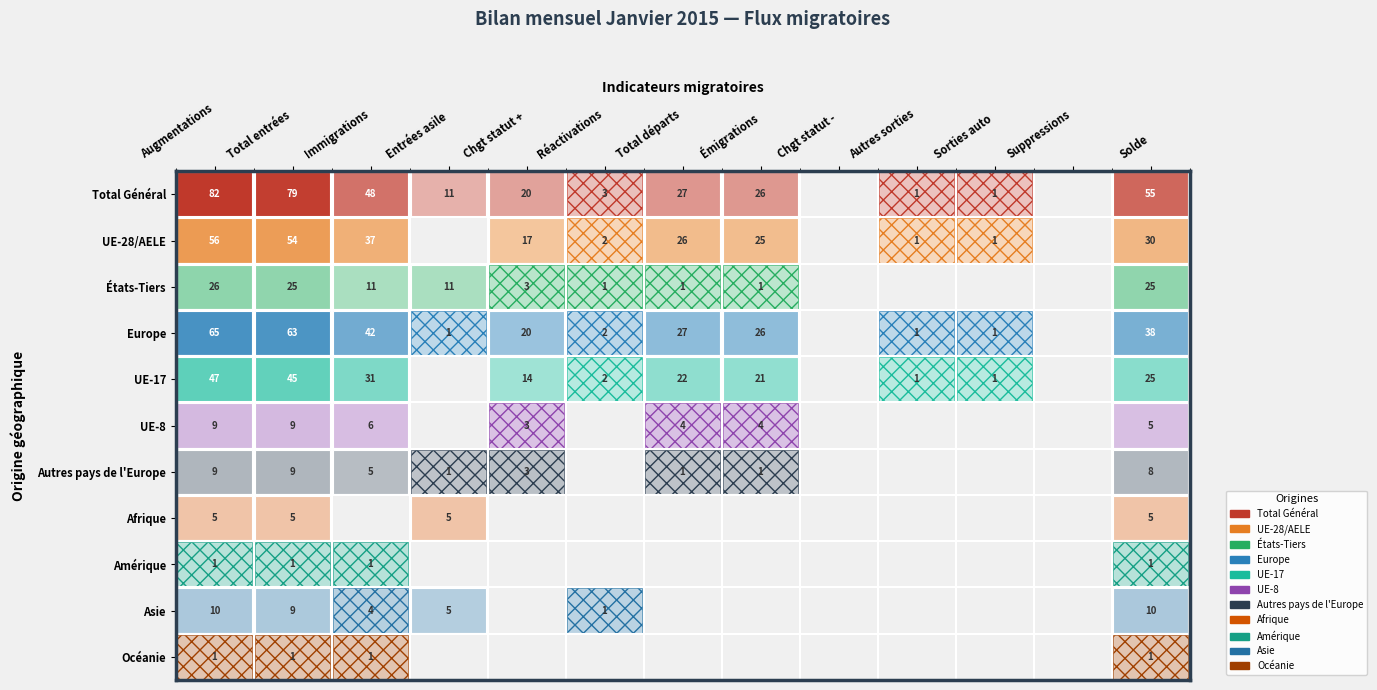

How many values in the UE-8 series exceed 3?

6